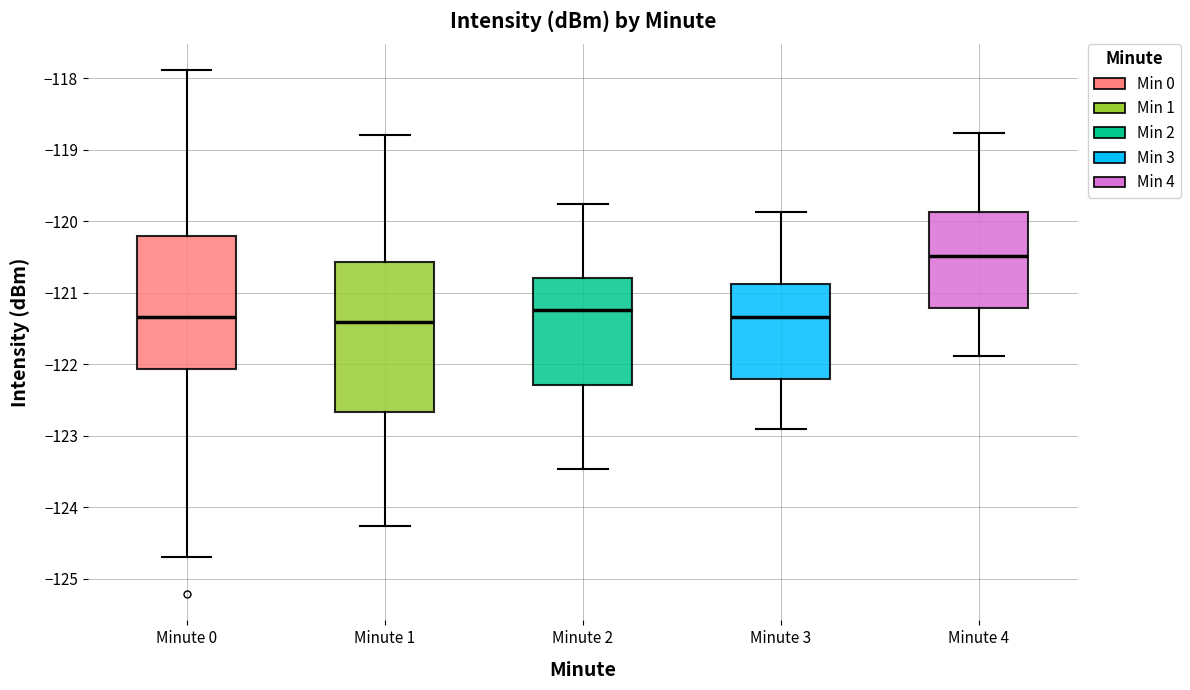

Reading left to right, transcribe this box plot: for each box, give where its median line is, the range the box spans, and where its two whiskers end, as read against the y-axis. The values are not printed on the chart, so give them approximately, as read against the axis.

Minute 0: median -121.3, box -122.1 to -120.2, whiskers -124.7 to -117.9
Minute 1: median -121.4, box -122.7 to -120.6, whiskers -124.3 to -118.8
Minute 2: median -121.2, box -122.3 to -120.8, whiskers -123.5 to -119.8
Minute 3: median -121.3, box -122.2 to -120.9, whiskers -122.9 to -119.9
Minute 4: median -120.5, box -121.2 to -119.9, whiskers -121.9 to -118.8